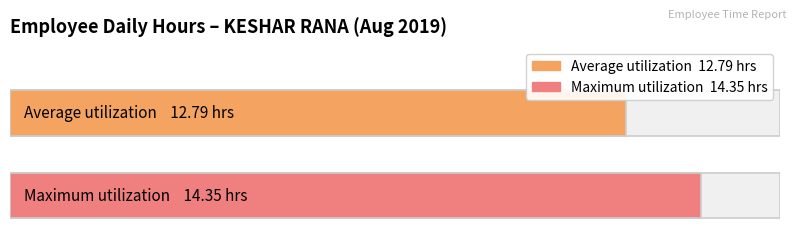

What is the maximum value shown in the chart?

14.3